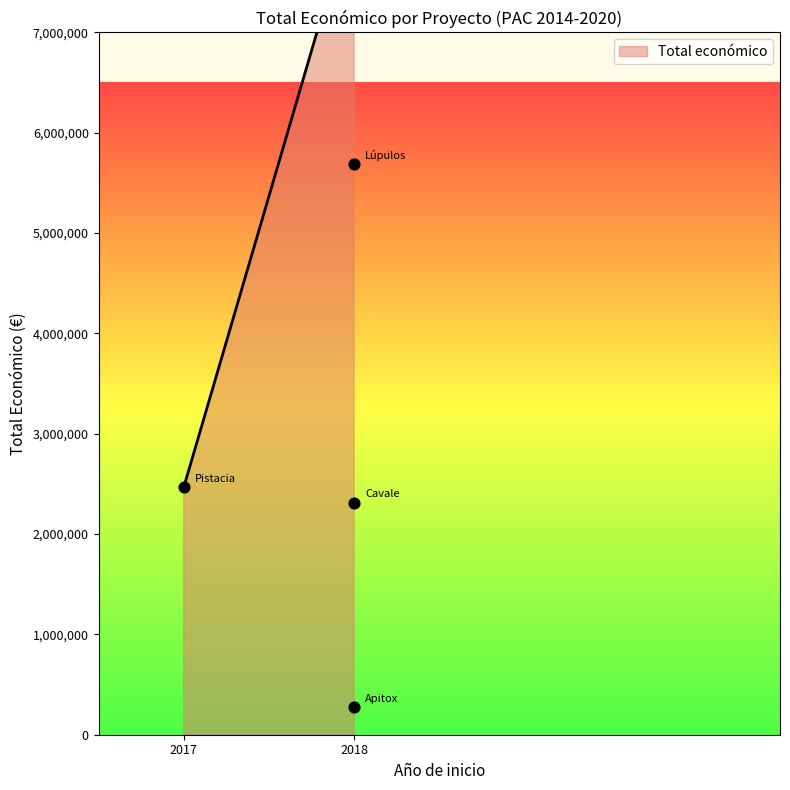

What is the change in value from 2018 to 2017?

-3221105